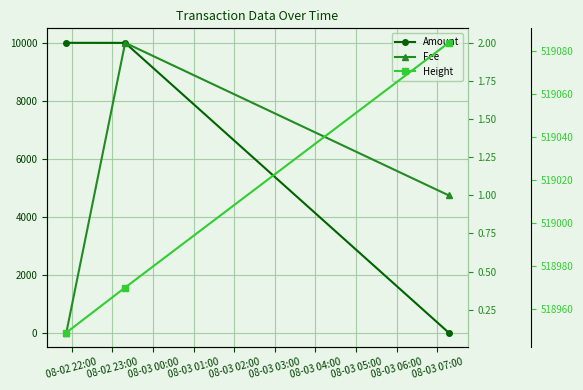

What is the label of the 3rd point from the right?

08-02 22:00